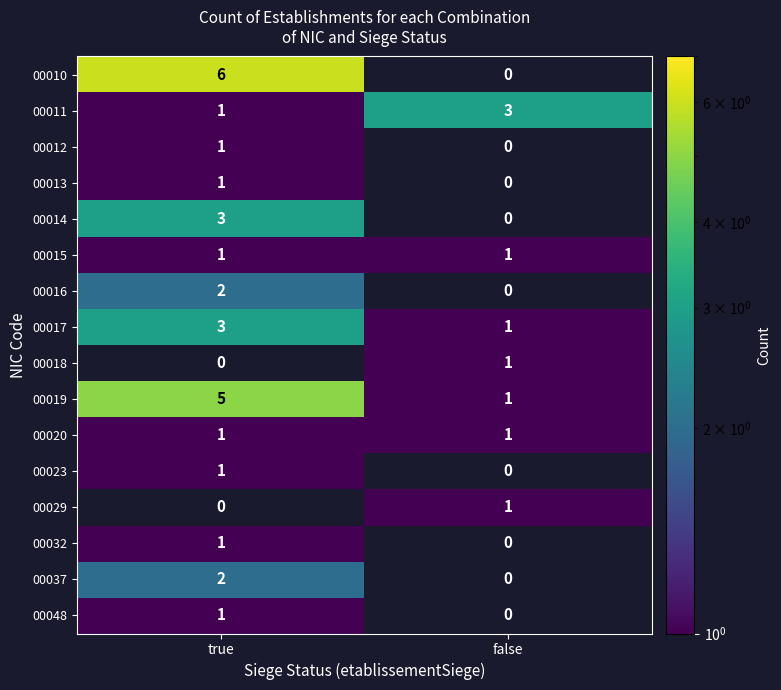

Is it true that 00037 equals 2 at true?

True